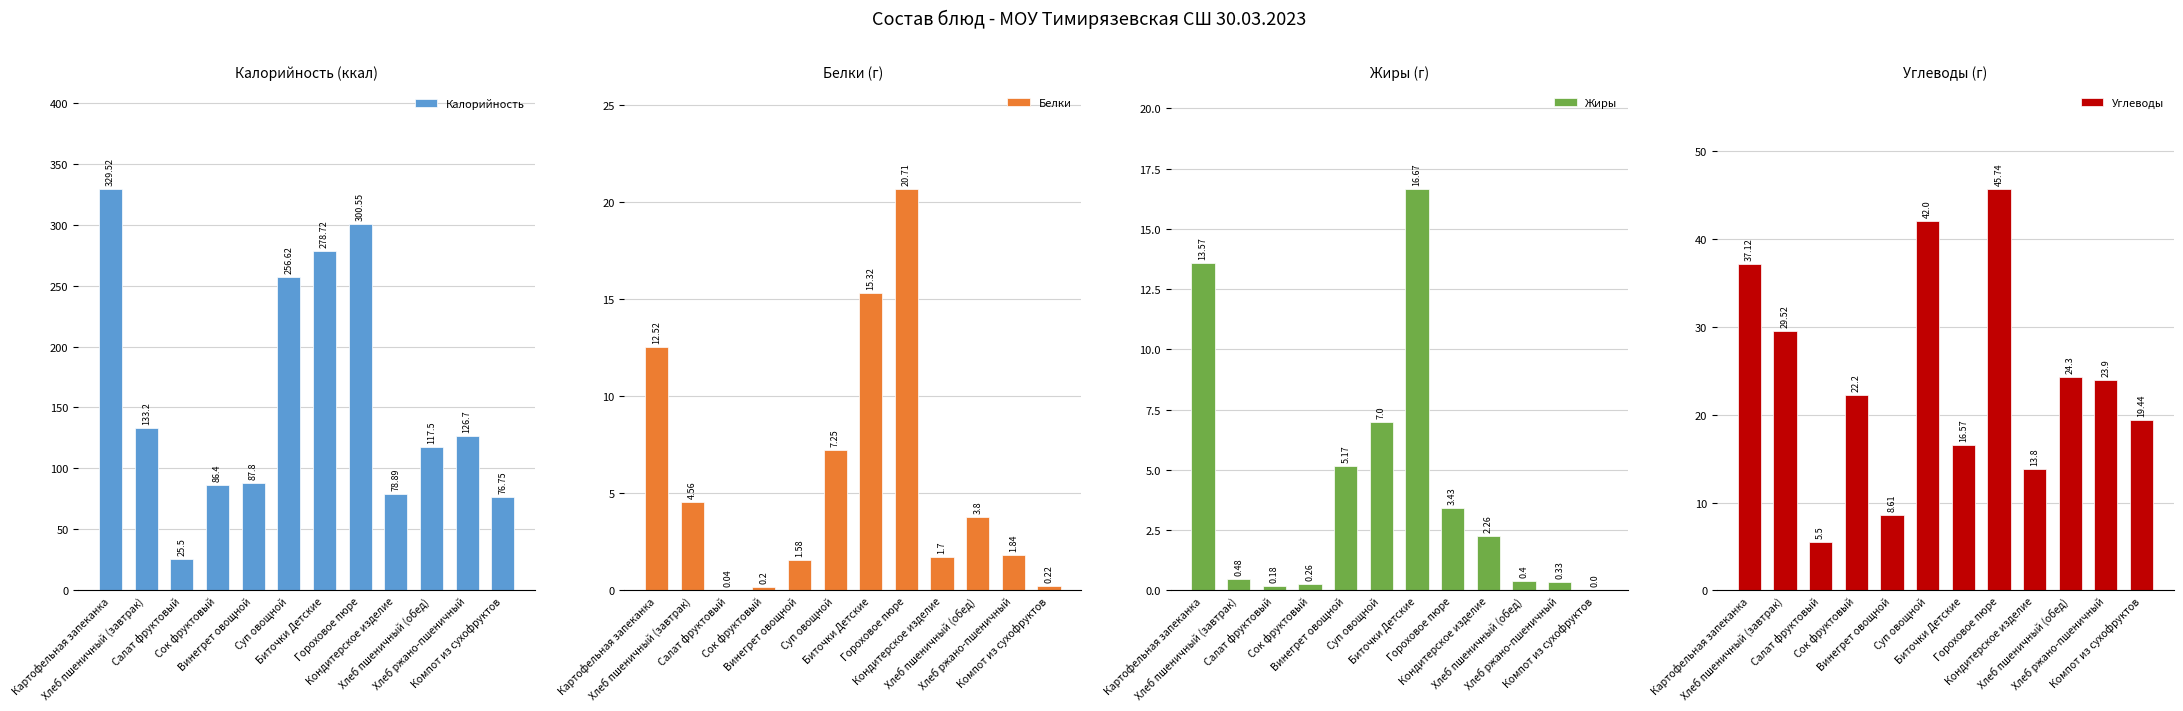

Where does the Углеводы series first go above 23?

Картофельная запеканка